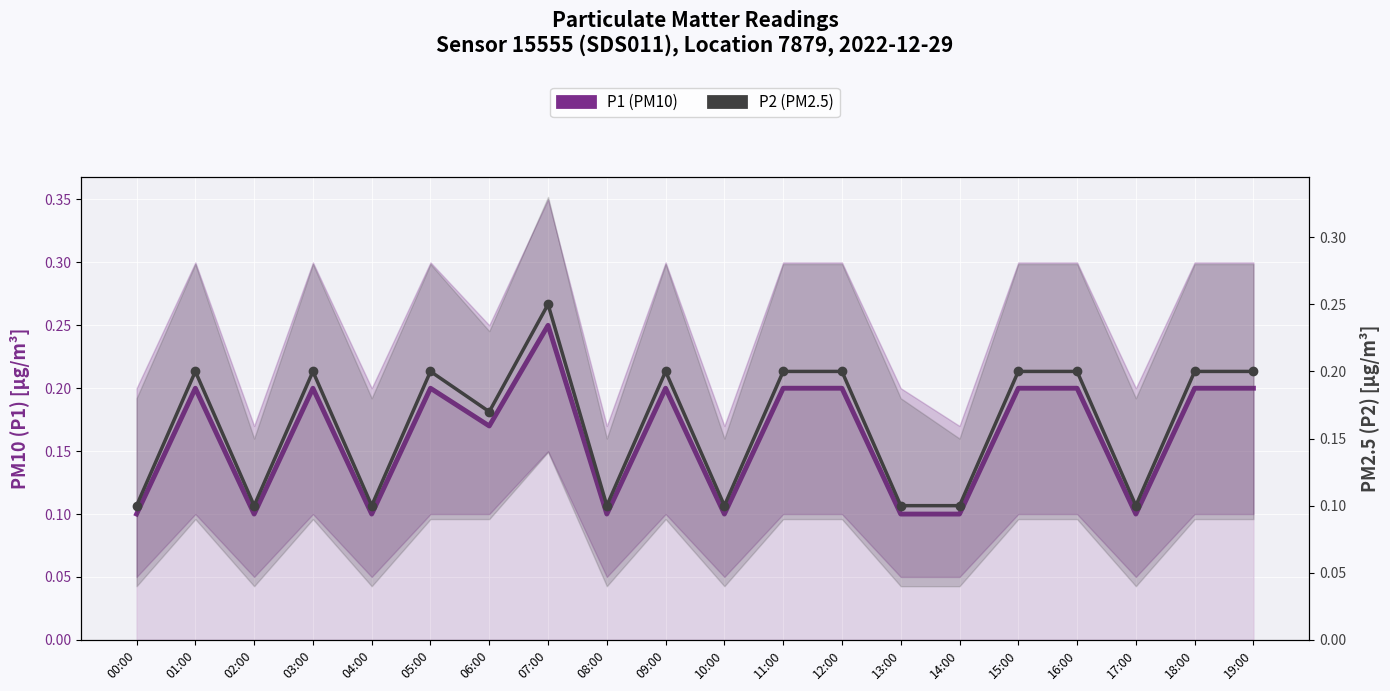

In P1 (PM10), how many points are lower than both neighbors (excluding endpoints)?

6